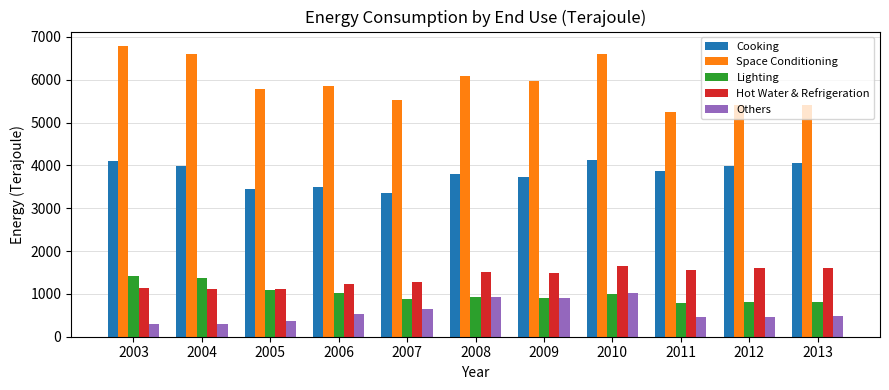

What is the sum of the Lighting values at 2005 and 2004?

2459